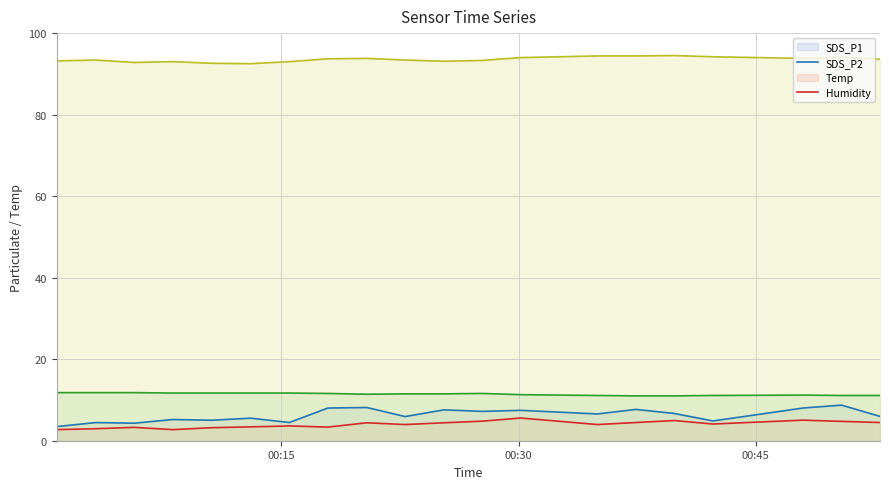

Is it true that SDS_P1 (line) equals 13.2 at 8?

False